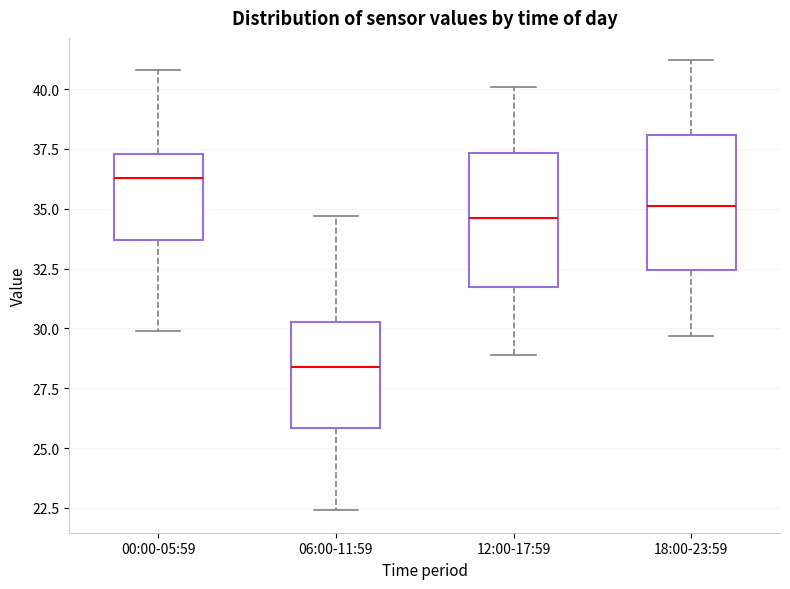

Reading left to right, transcribe this box plot: for each box, give where its median line is, the range the box spans, and where its two whiskers end, as read against the y-axis. The values are not printed on the chart, so give them approximately, as read against the axis.

00:00-05:59: median 36.5, box 33.5 to 37.5, whiskers 30.0 to 41.0
06:00-11:59: median 28.5, box 26.0 to 30.5, whiskers 22.5 to 34.5
12:00-17:59: median 34.5, box 32.0 to 37.5, whiskers 29.0 to 40.0
18:00-23:59: median 35.0, box 32.5 to 38.0, whiskers 29.5 to 41.0